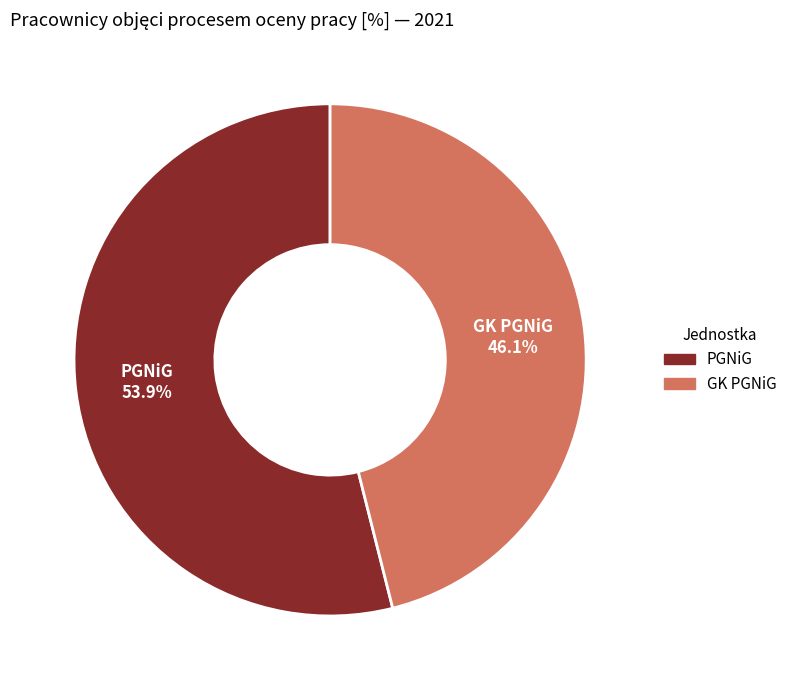

What percentage is the GK PGNiG slice, to the nearest percent?

46%